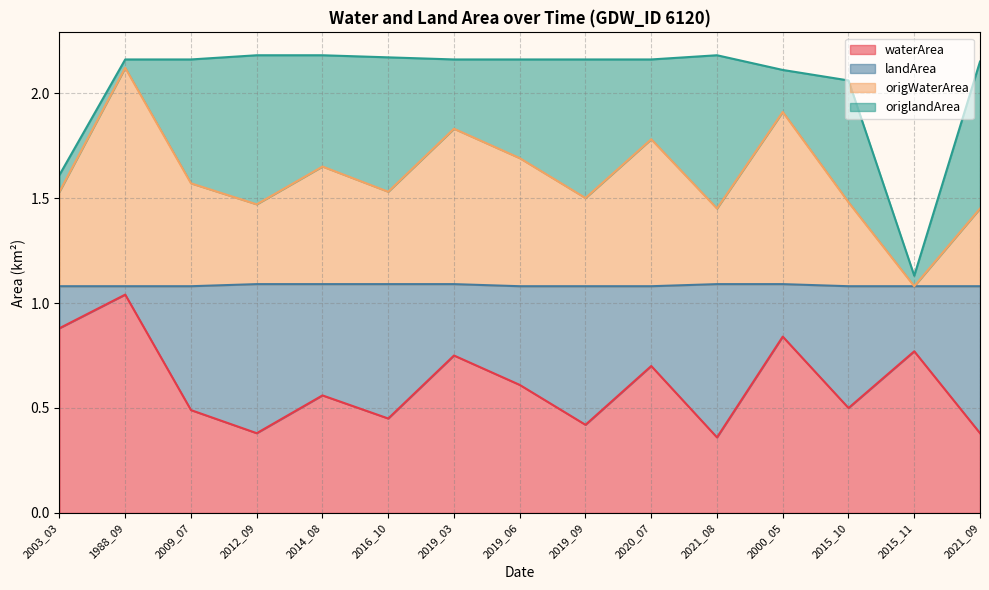

Read the origWaterArea value at 2021_09.

1.5